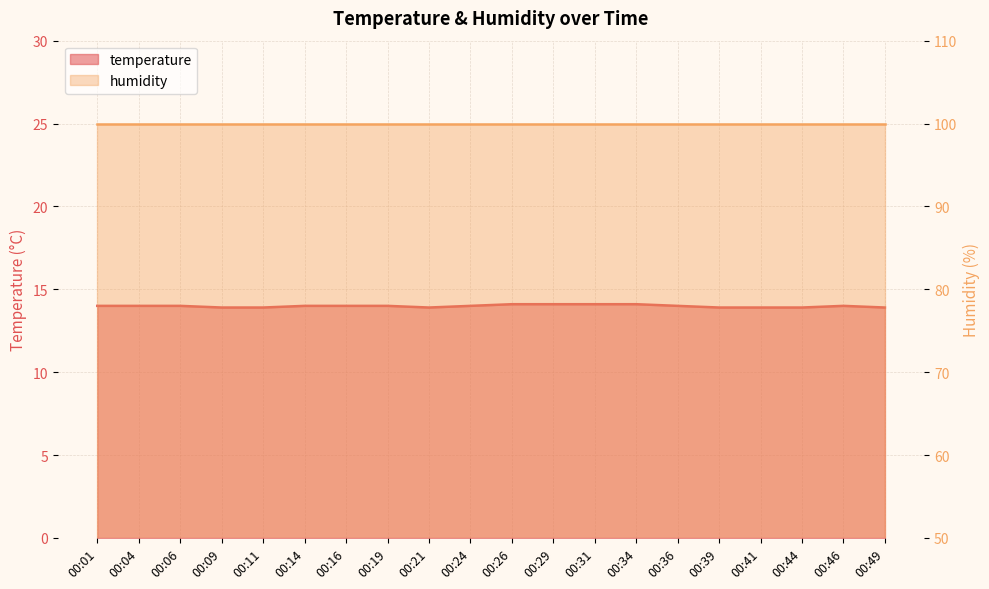

How many interior local valleys (lower than both neighbors) does the data have?

1